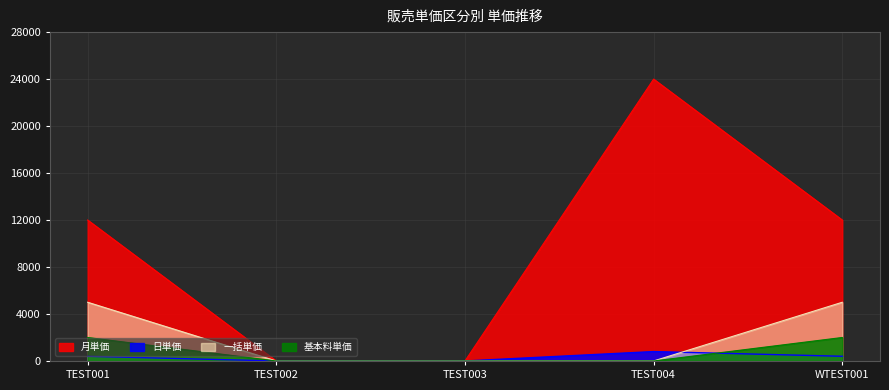

True or false: 日単価 and 基本料単価 cross at least once.

True